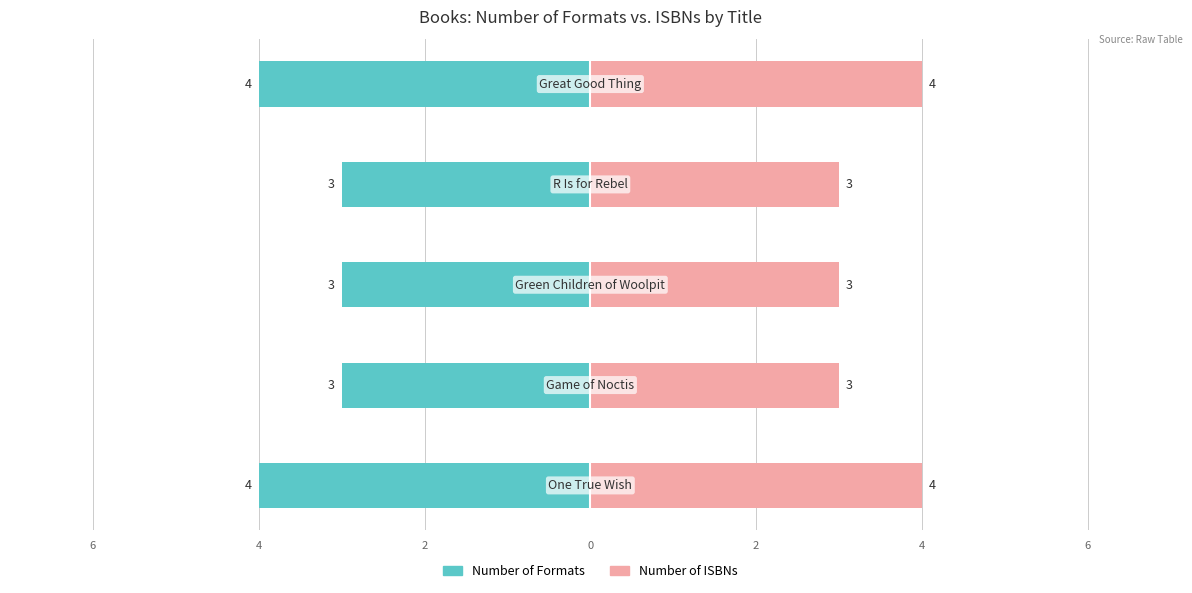

Count the Number of ISBNs values in the range 3 to 4.

5